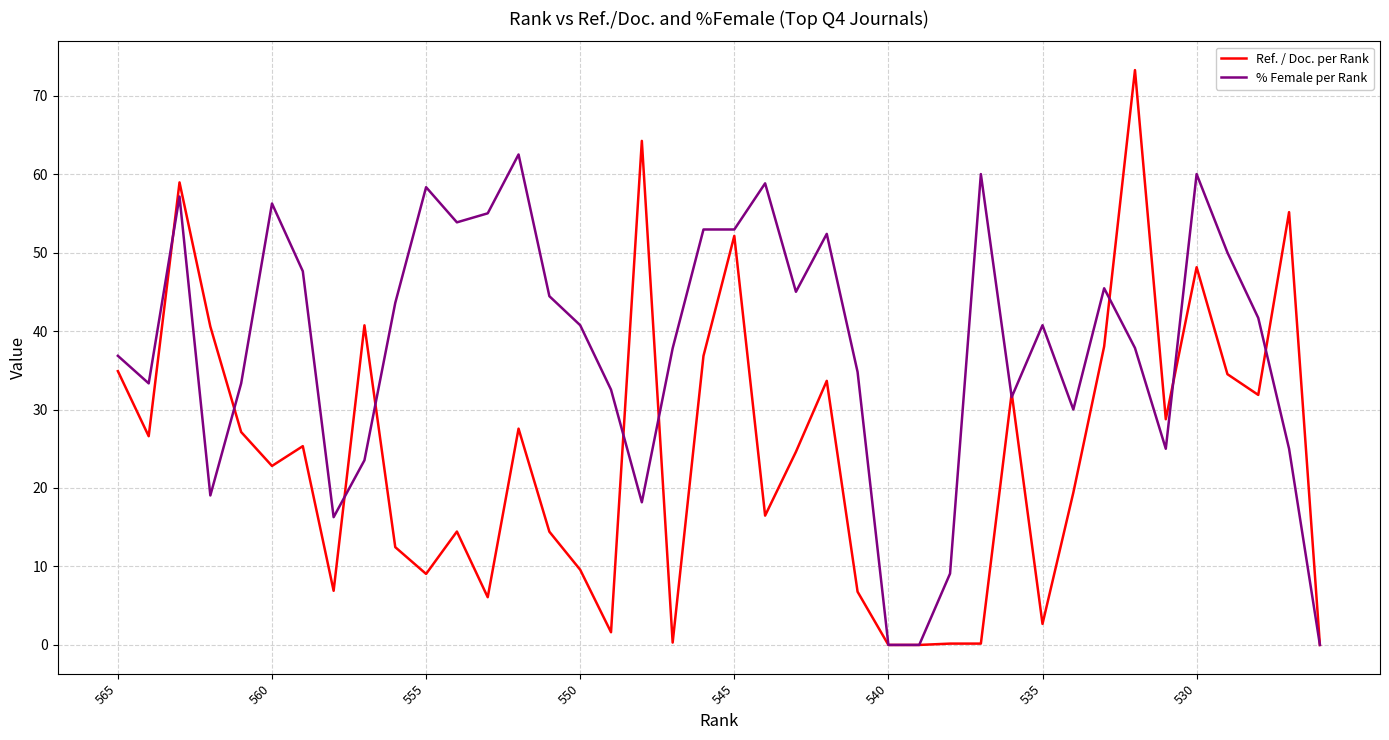

Which series has the widest spread of values?

Ref. / Doc. per Rank